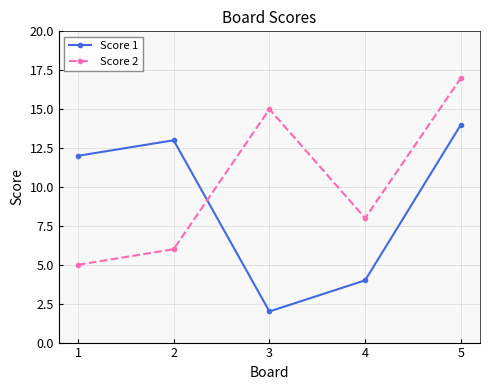

What is the difference between the maximum and minimum values in the Score 1 series?

12